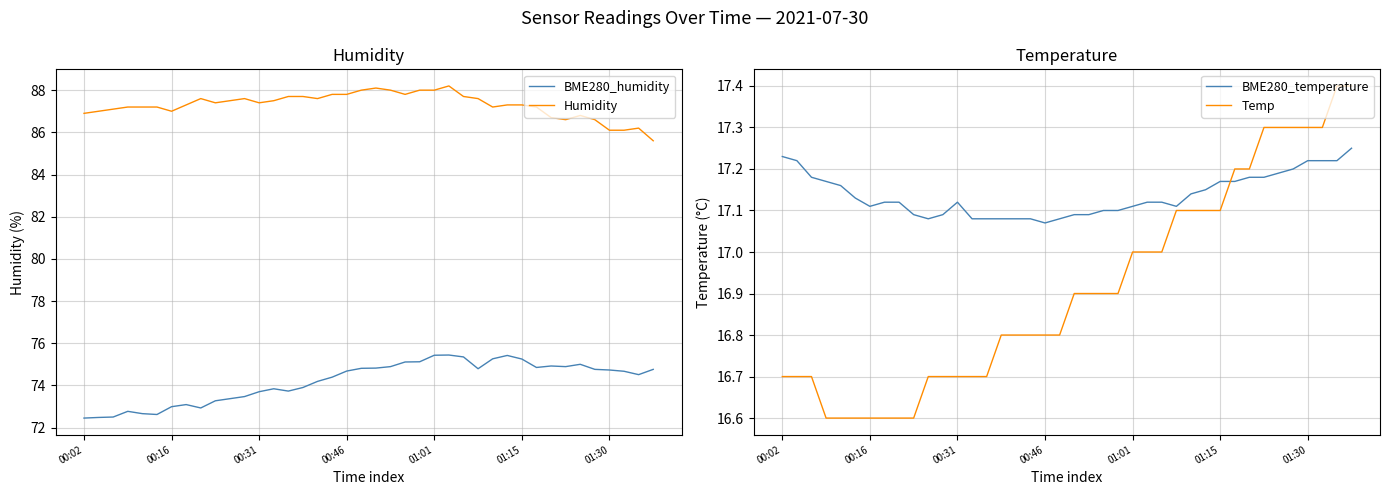

Is it true that BME280_humidity equals 73.0 at 00:16?

True